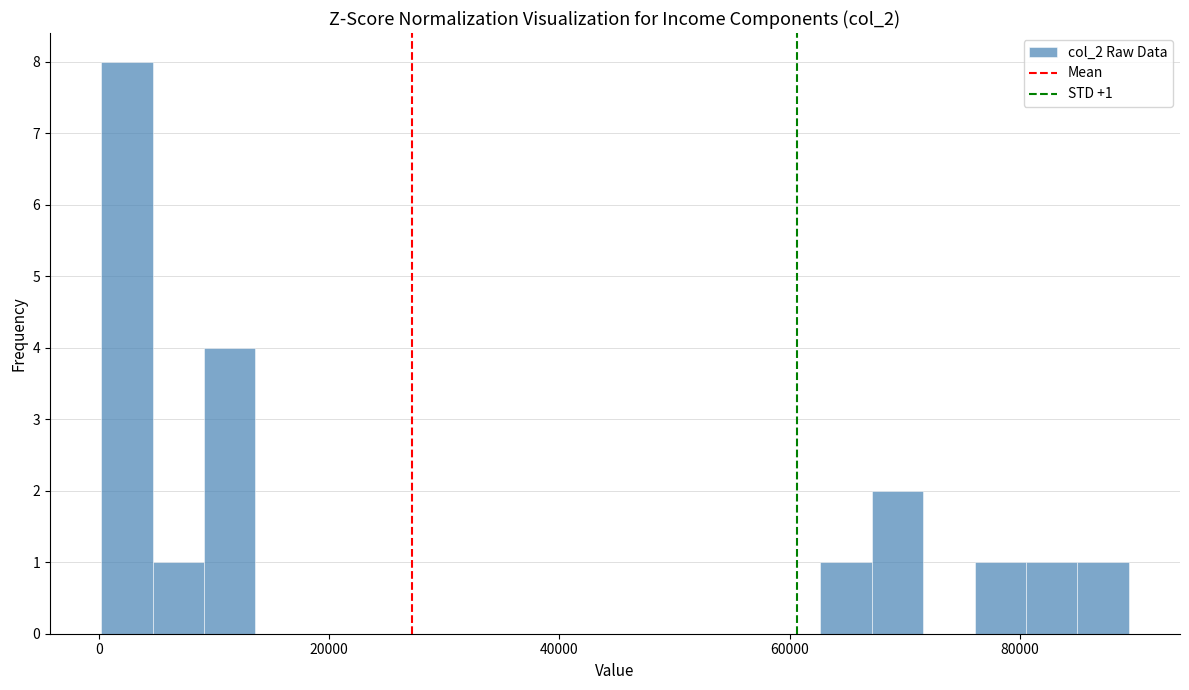

Around what value on the x-axis is the tallest bar? Give the approximate position of its centre, as read against the axis.

2000